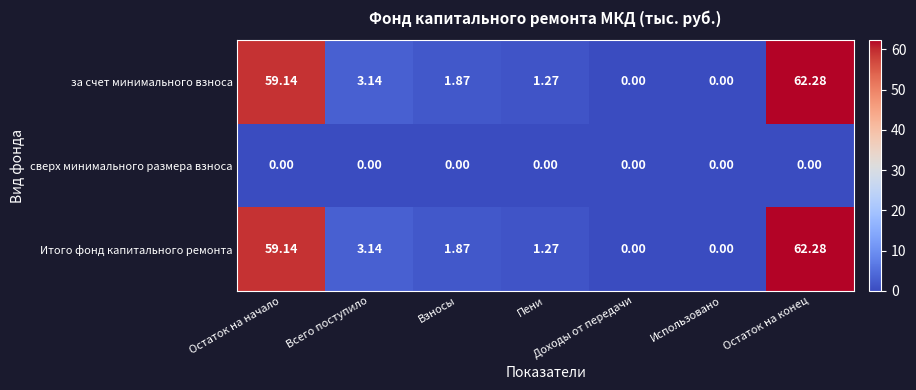

At which label is Итого фонд капитального ремонта closest to 31?

Всего поступило